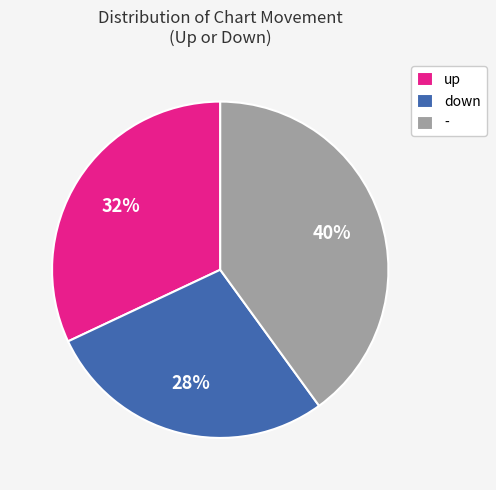

What percentage is the up slice, to the nearest percent?

32%